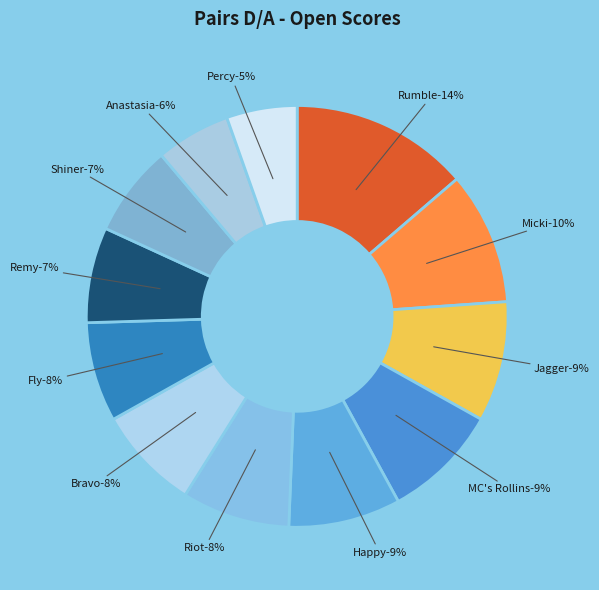

Is Bravo:5 the majority of the pie?

No